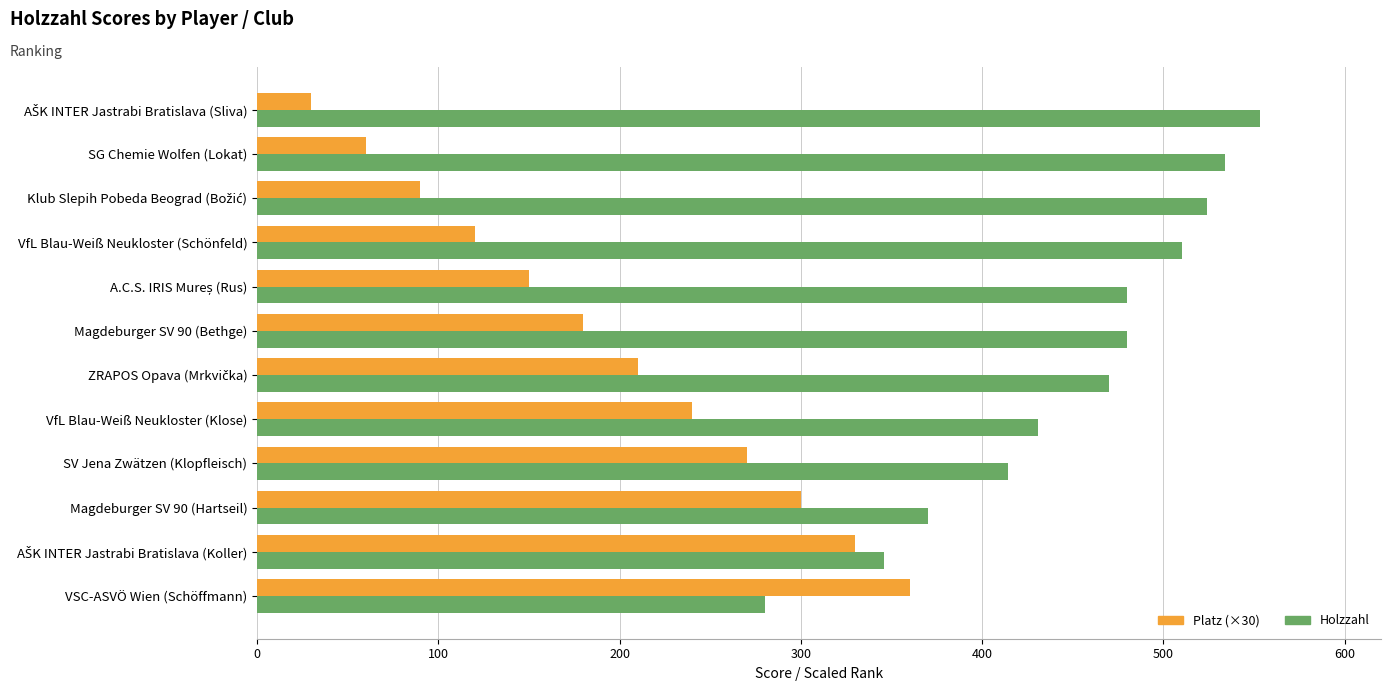

Which series has the widest spread of values?

Platz (×30)